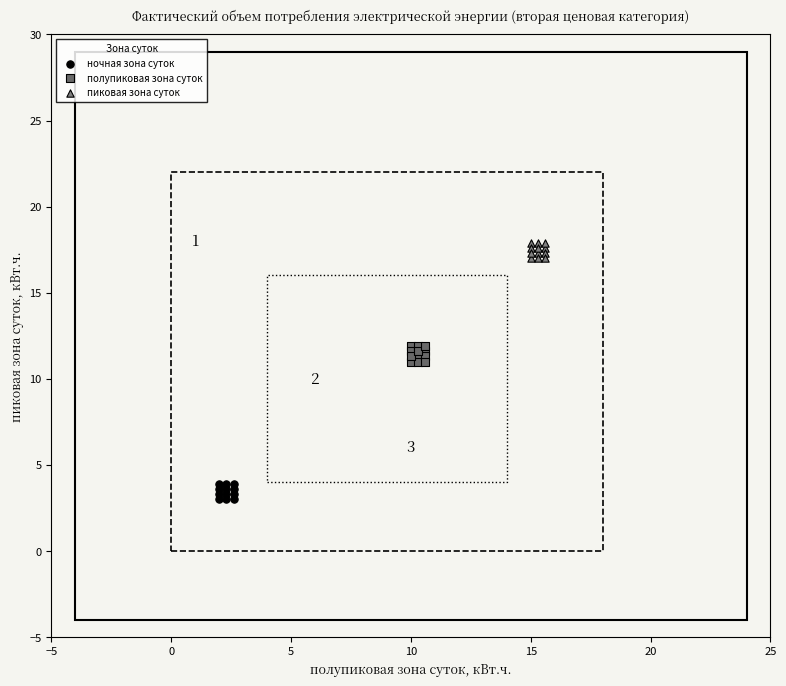

Which series reaches the minimum Y coordinate?

ночная зона суток